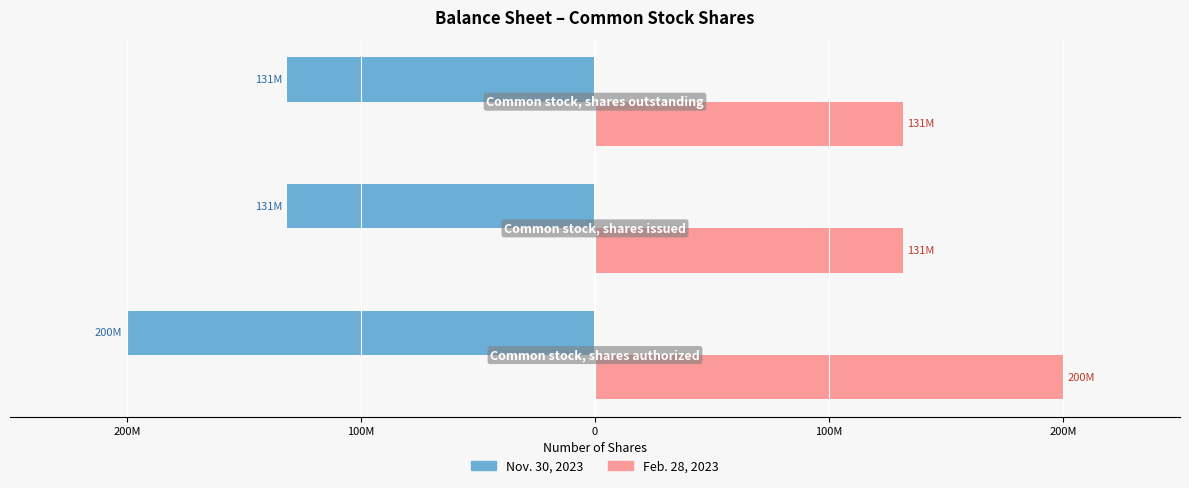

Reading left to right, list all the values displayed in this chart.

Nov. 30, 2023: 200M=-200000000	100M=-131448444	0=-131448444
Feb. 28, 2023: 200M=200000000	100M=131448444	0=131448444